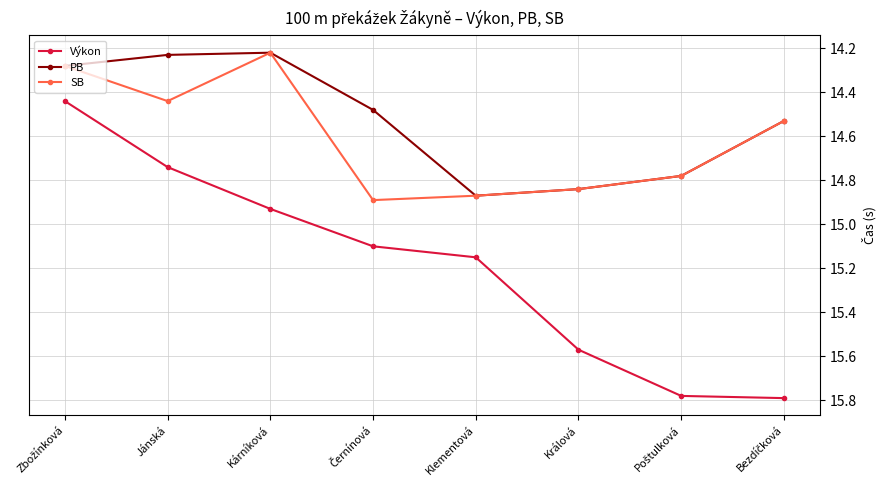

True or false: Výkon and PB cross at least once.

False